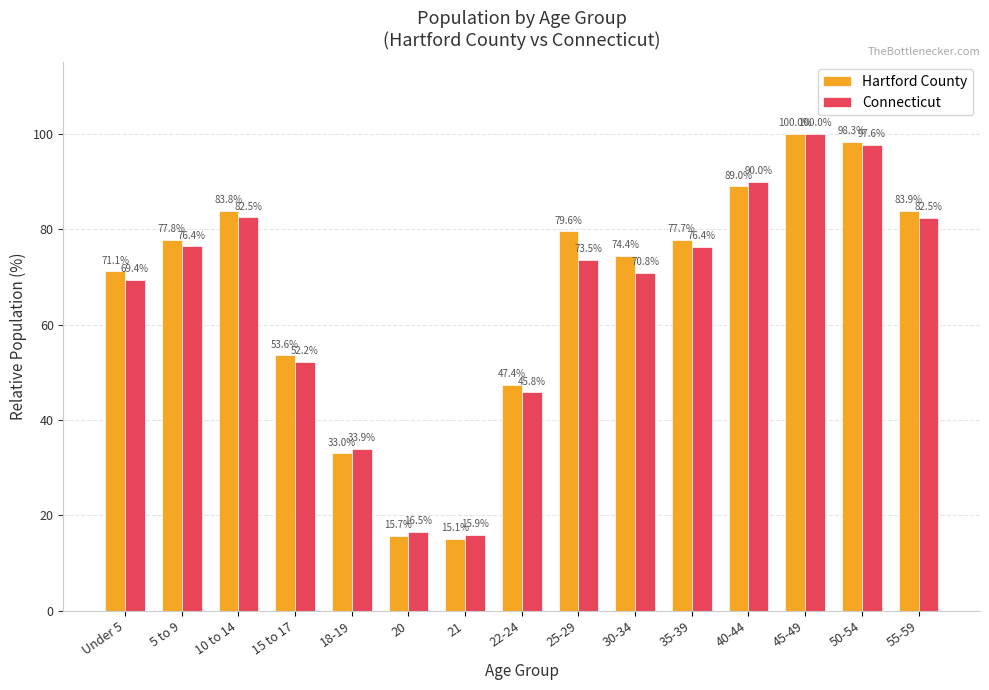

What is the minimum value shown in the chart?

15.1